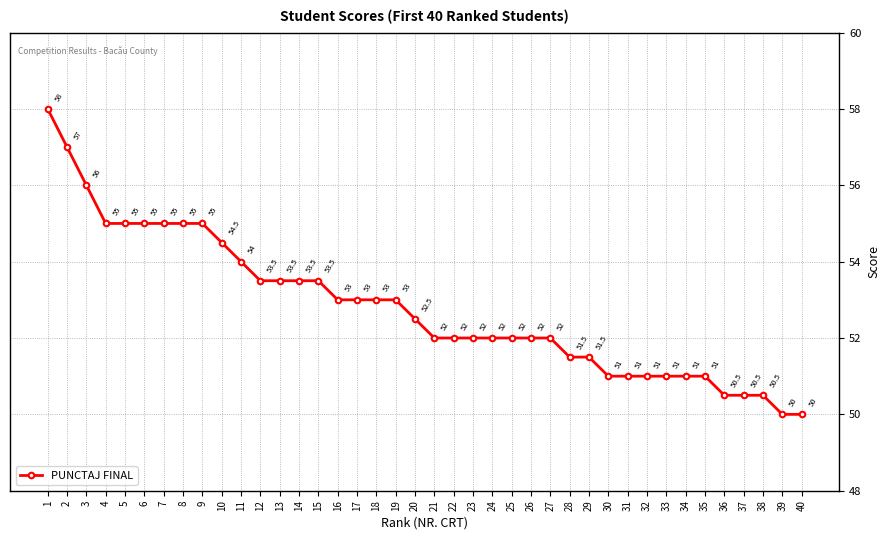

What is the value of the 32nd point from the left?

51.0